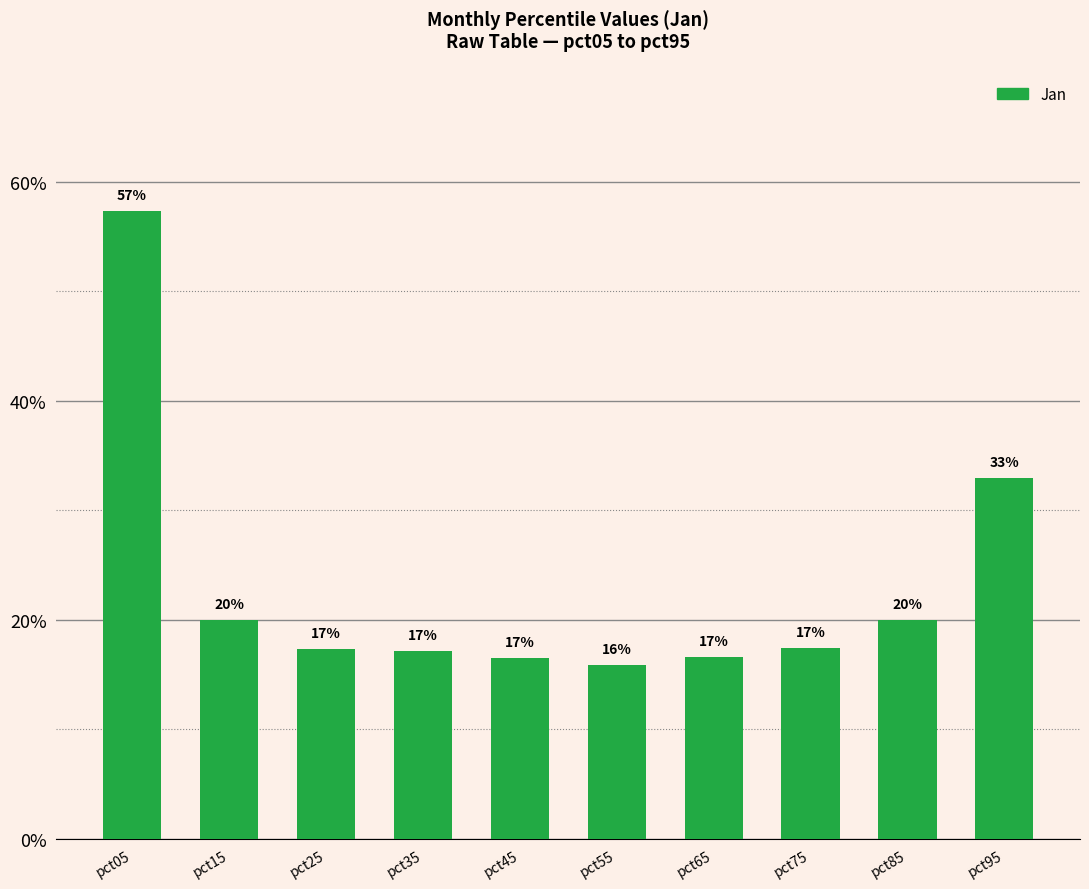

Does the chart contain any negative values?

No